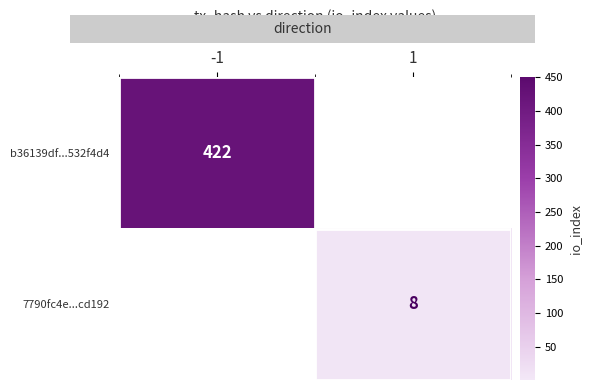

The b36139df...532f4d4 series shows 422 at -1. True or false?

True